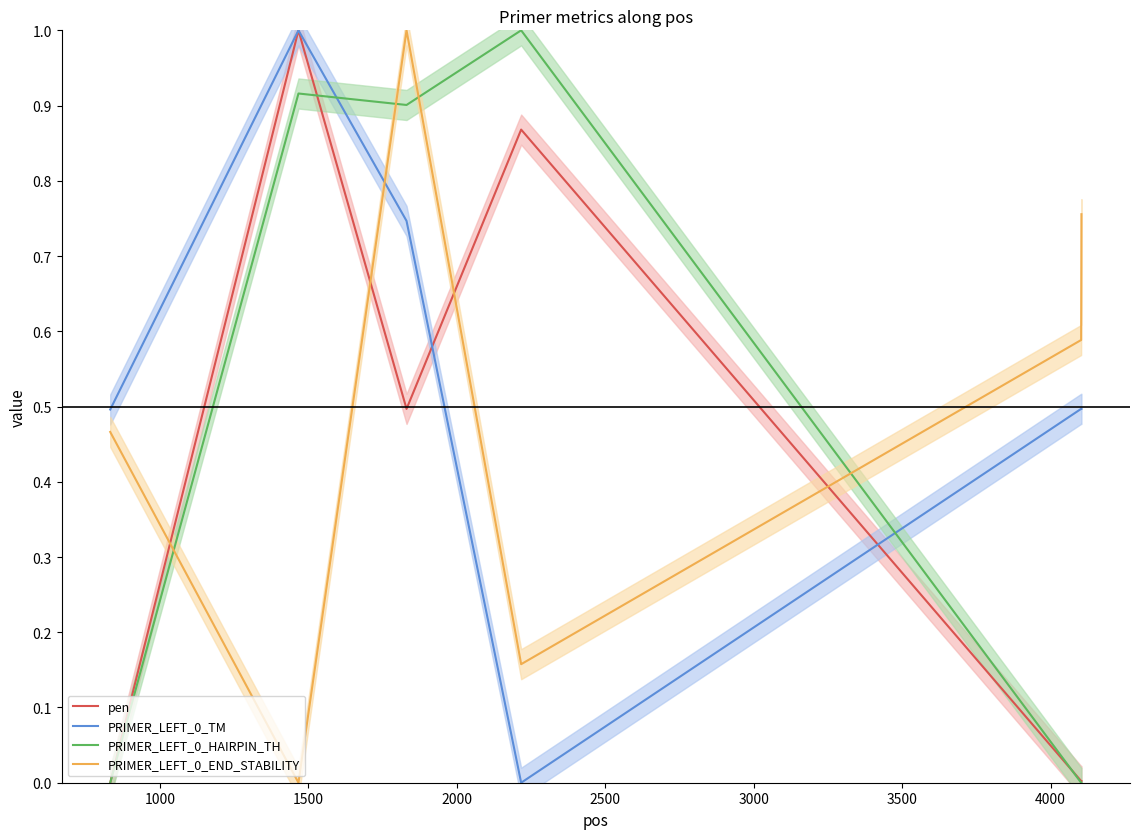

What is the highest value of the pen series?

1.0